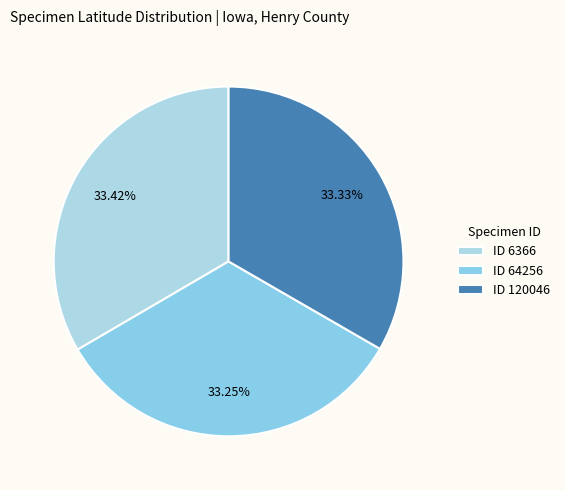

How many segments does this pie chart have?

3